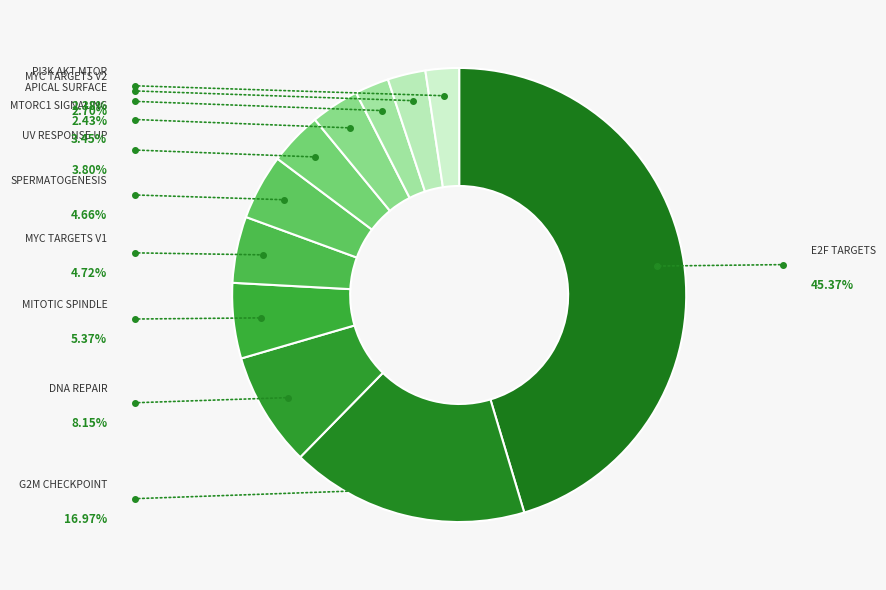

Count the number of slices in the pie.

11